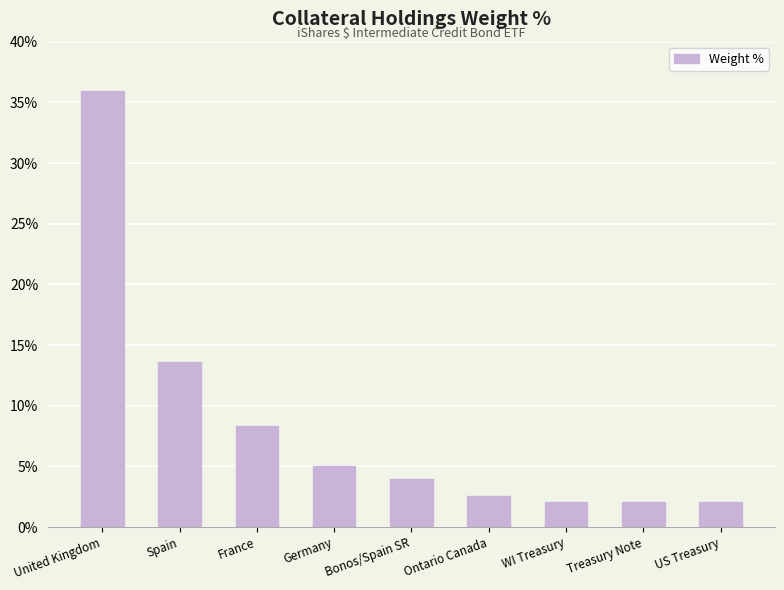

Count the number of data series in this chart.

1